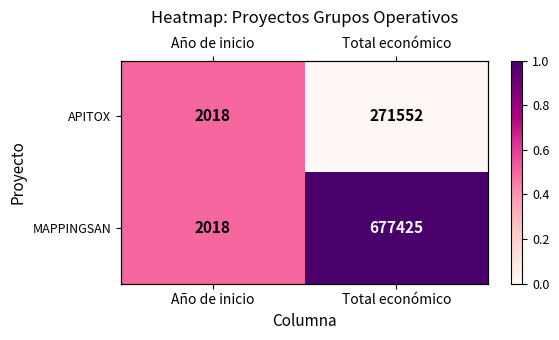

At Año de inicio, list the series in order from smallest to largest.

APITOX, MAPPINGSAN